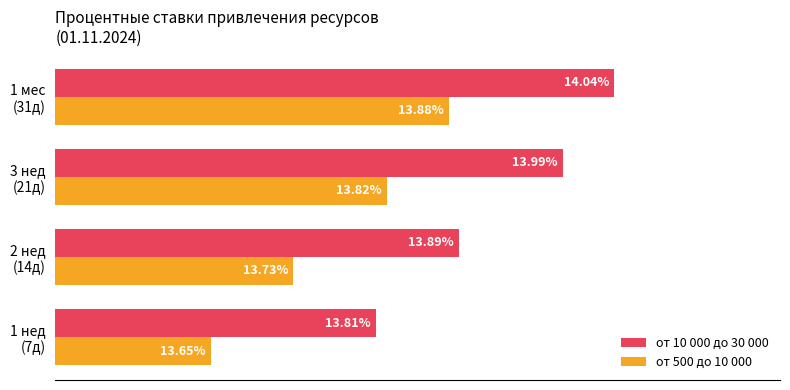

Which series has the largest total across all categories?

от 10 000 до 30 000